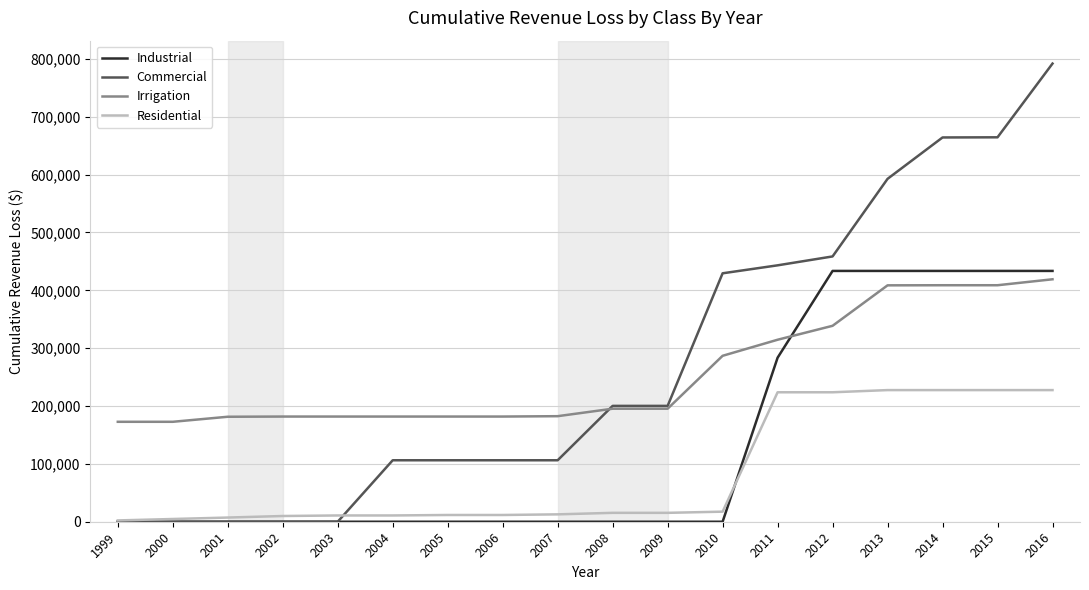

What is the highest value of the Residential series?

227573.0